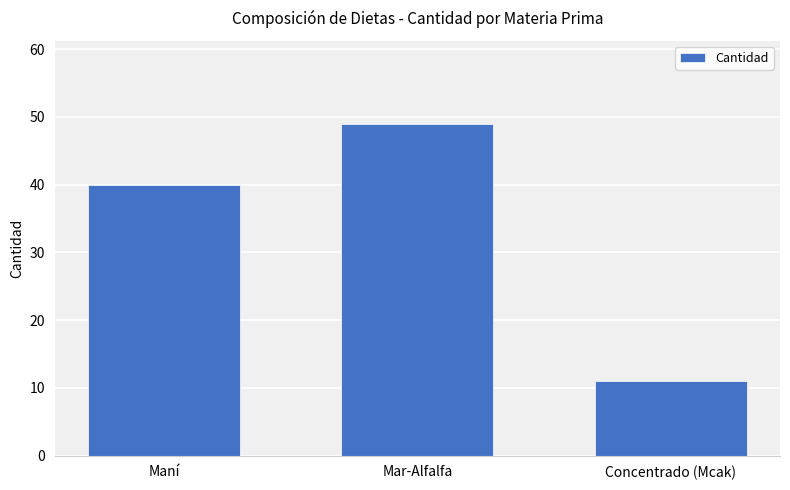

Reading right to left, what are all the values shown in this chart?

11	49	40